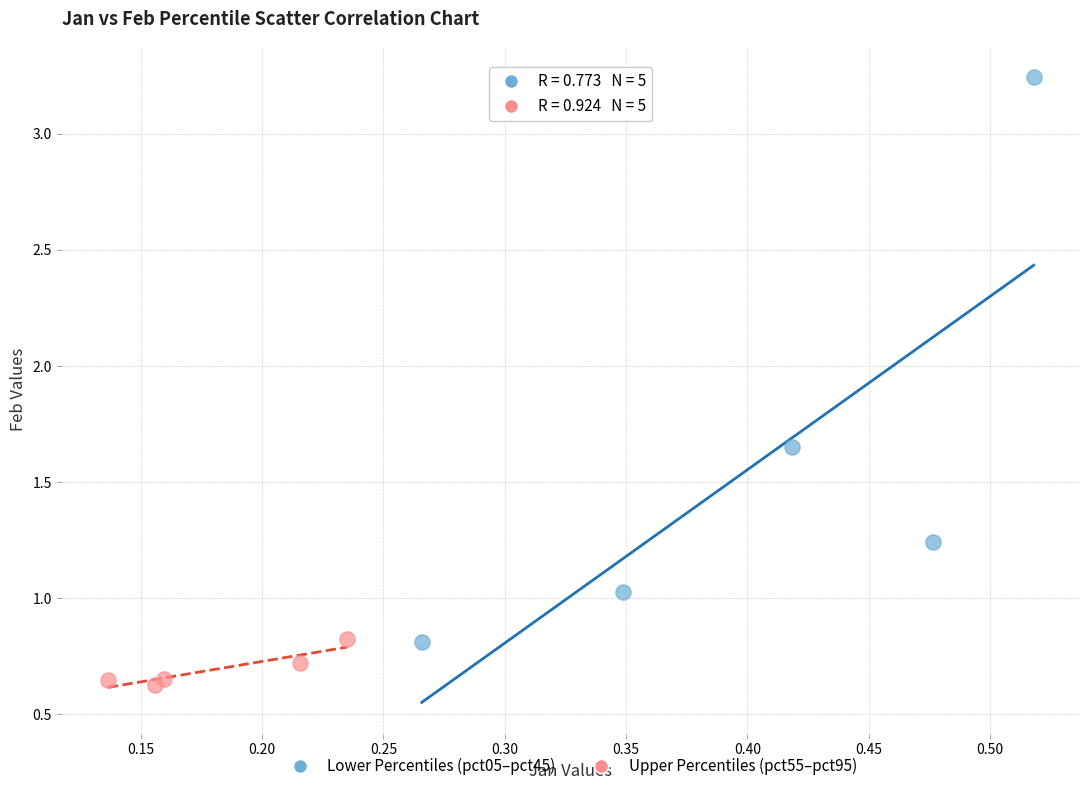

Which series has the largest Y range (max minus min)?

Lower Percentiles (pct05–pct45)